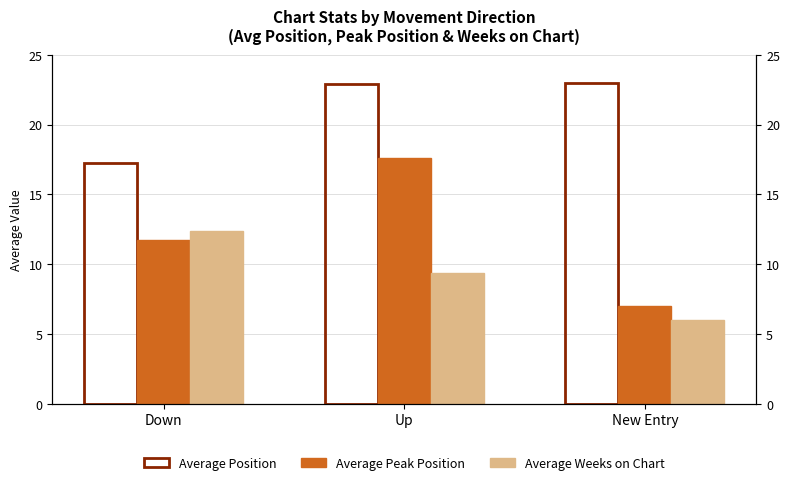

The value of Average Weeks on Chart at Up is 5.1. True or false?

False